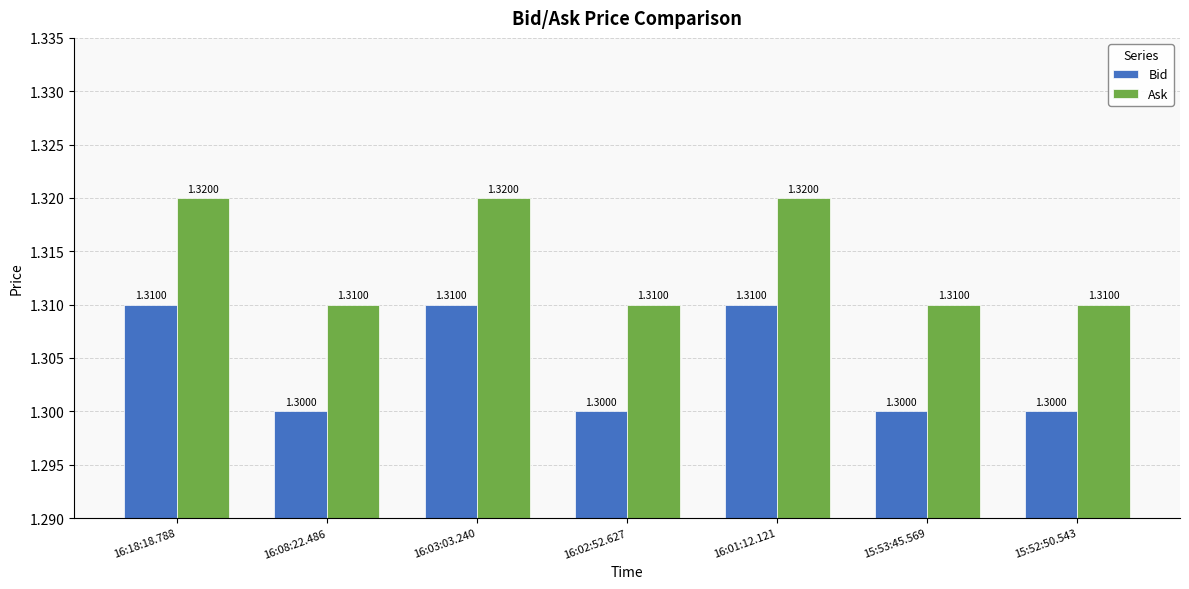

What is the sum of the Ask values at 16:08:22.486 and 16:18:18.788?

2.6